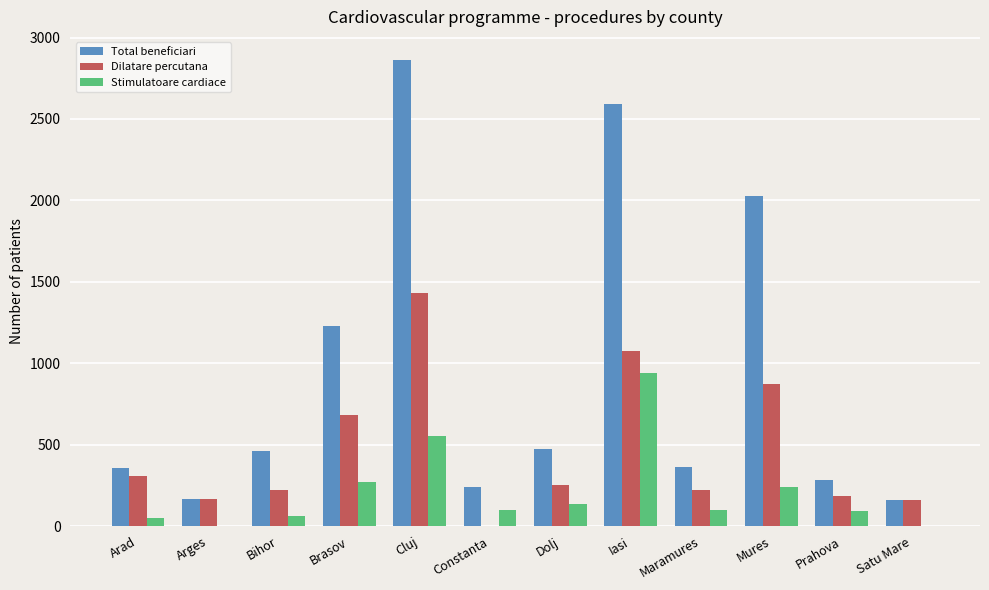

The value of Stimulatoare cardiace at Cluj is 554. True or false?

True